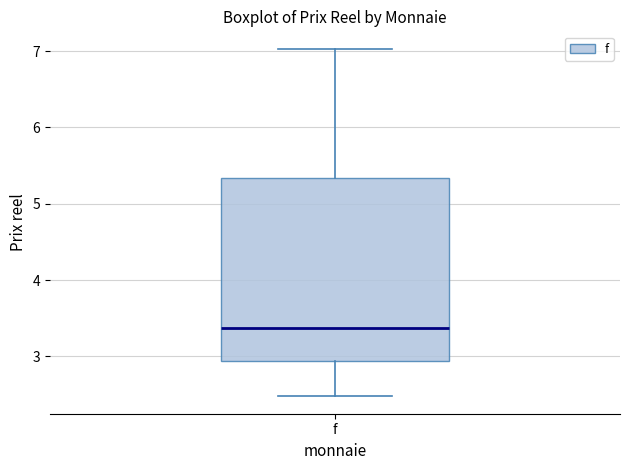

Read this box plot against the y-axis: the position of the median line, the range covered by the box, and the ends of both whiskers. The values are not printed on the chart, so give them approximately, as read against the axis.

median 3.4, box 2.9 to 5.3, whiskers 2.5 to 7.0